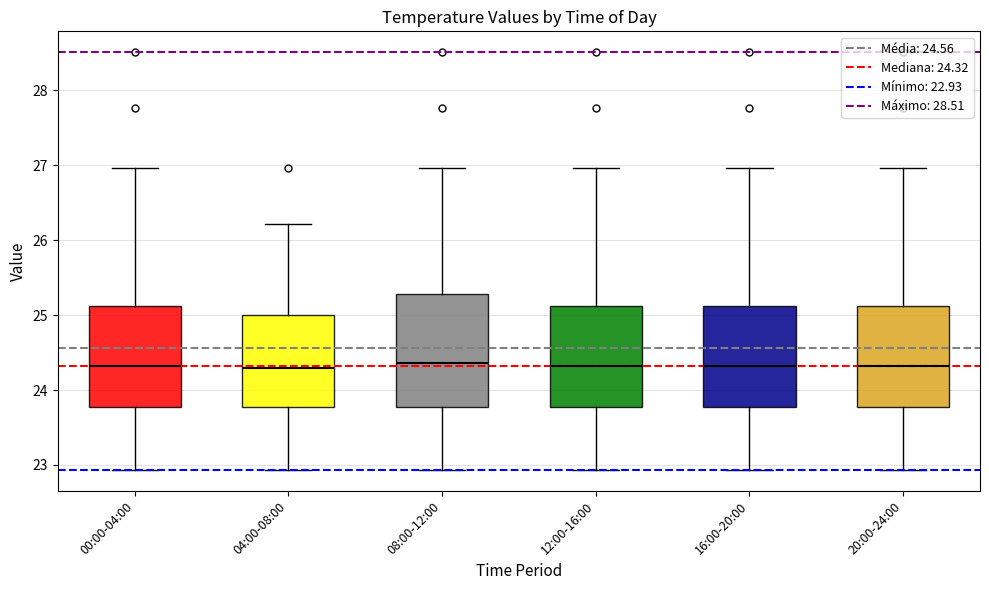

Where does the upper whisker of the box for 08:00-12:00 end on the y-axis? The values are not printed on the chart, so give them approximately, as read against the axis.

27.0